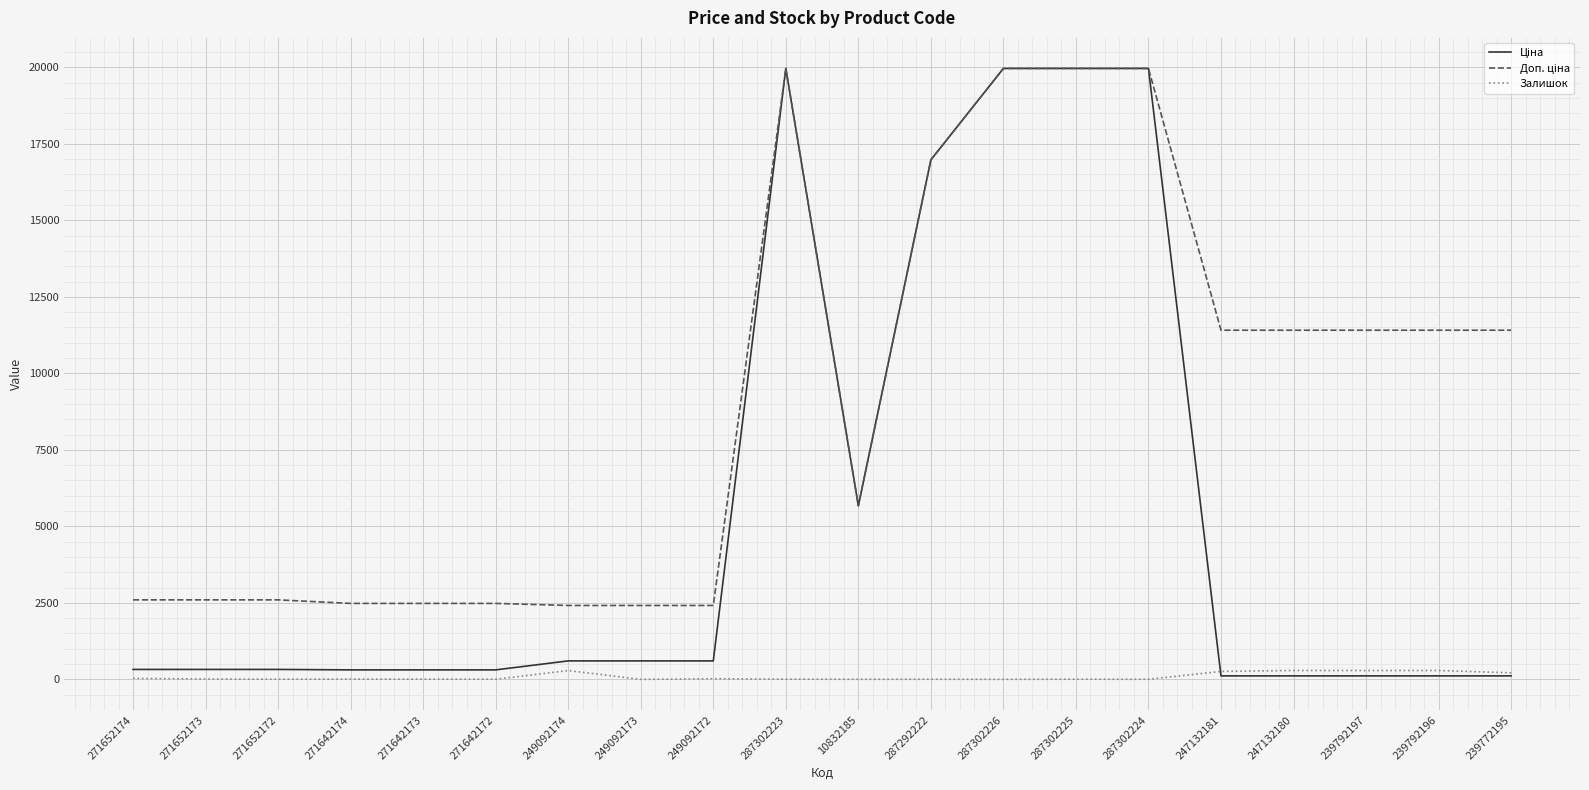

In Залишок, how many points are lower than both neighbors (excluding endpoints)?

7